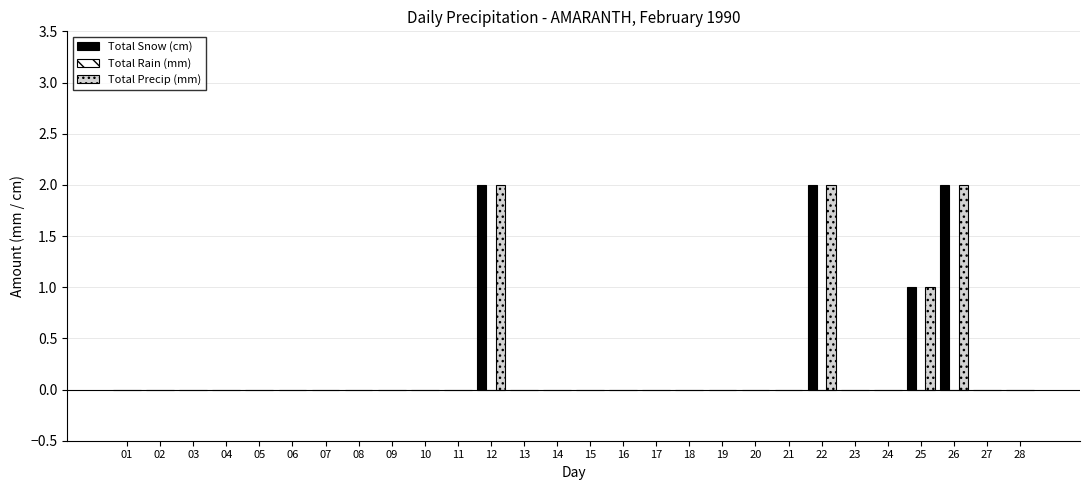

Are the bars grouped side by side (vs. stacked)?

Yes